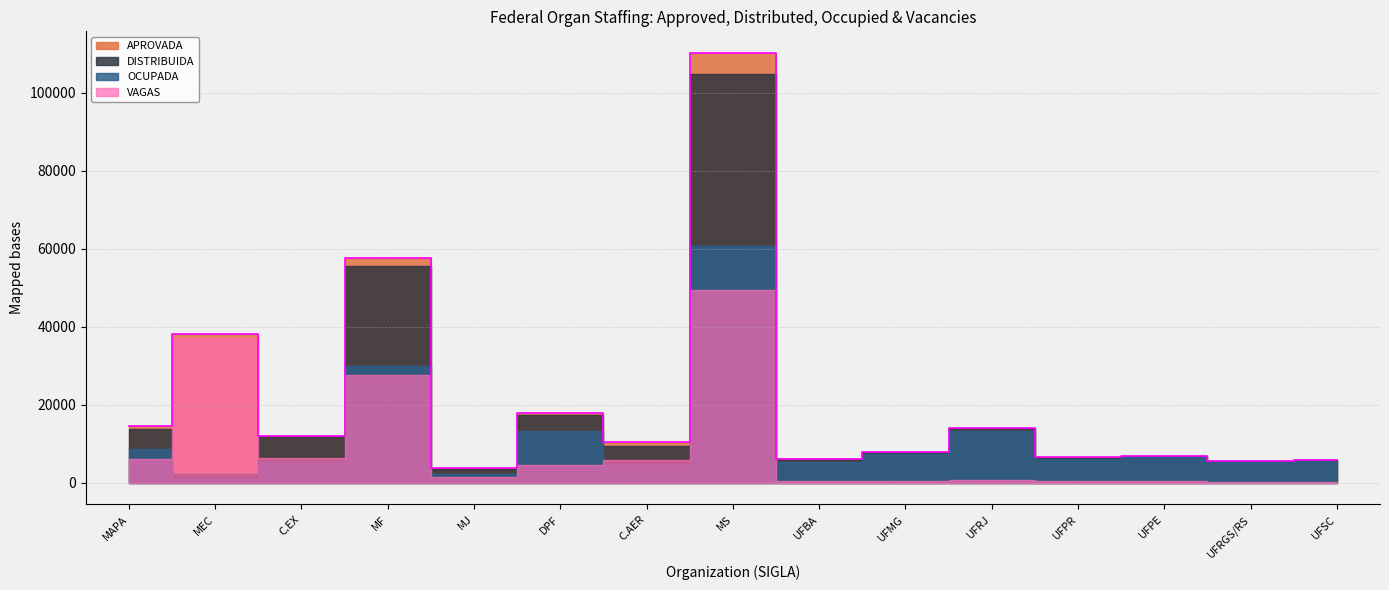

How many data points in DISTRIBUIDA are less than 7815?

7